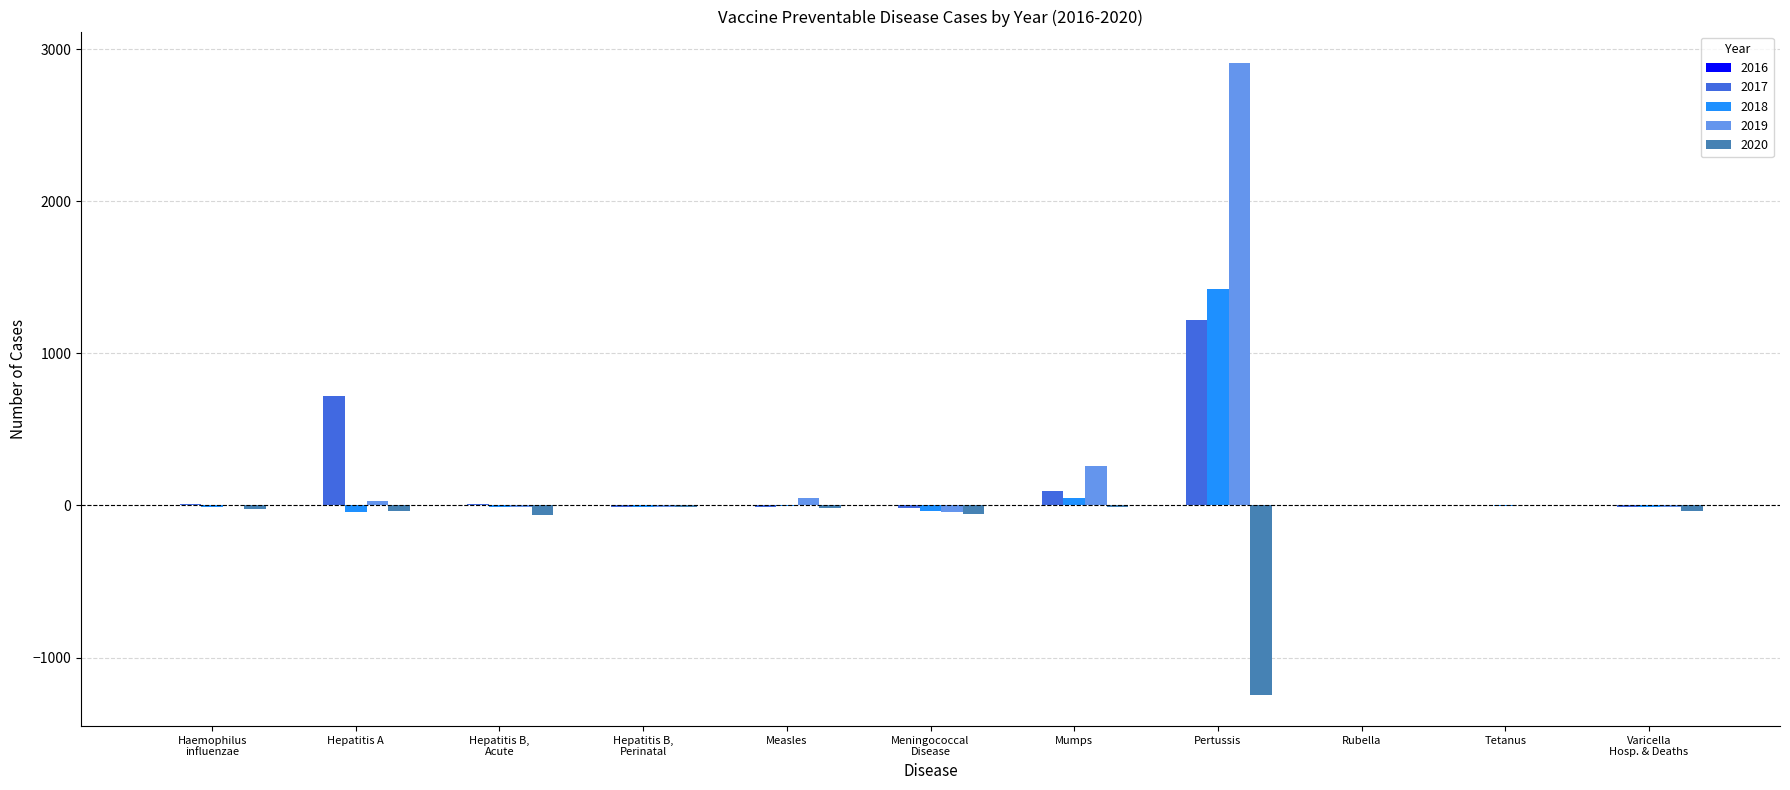

At which category is the sum across all series the highest?

Pertussis